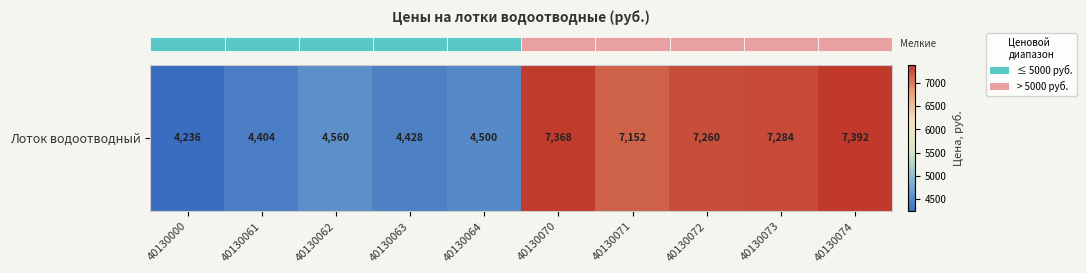

List the labels in order of value, largest first.

40130074, 40130070, 40130073, 40130072, 40130071, 40130062, 40130064, 40130063, 40130061, 40130000